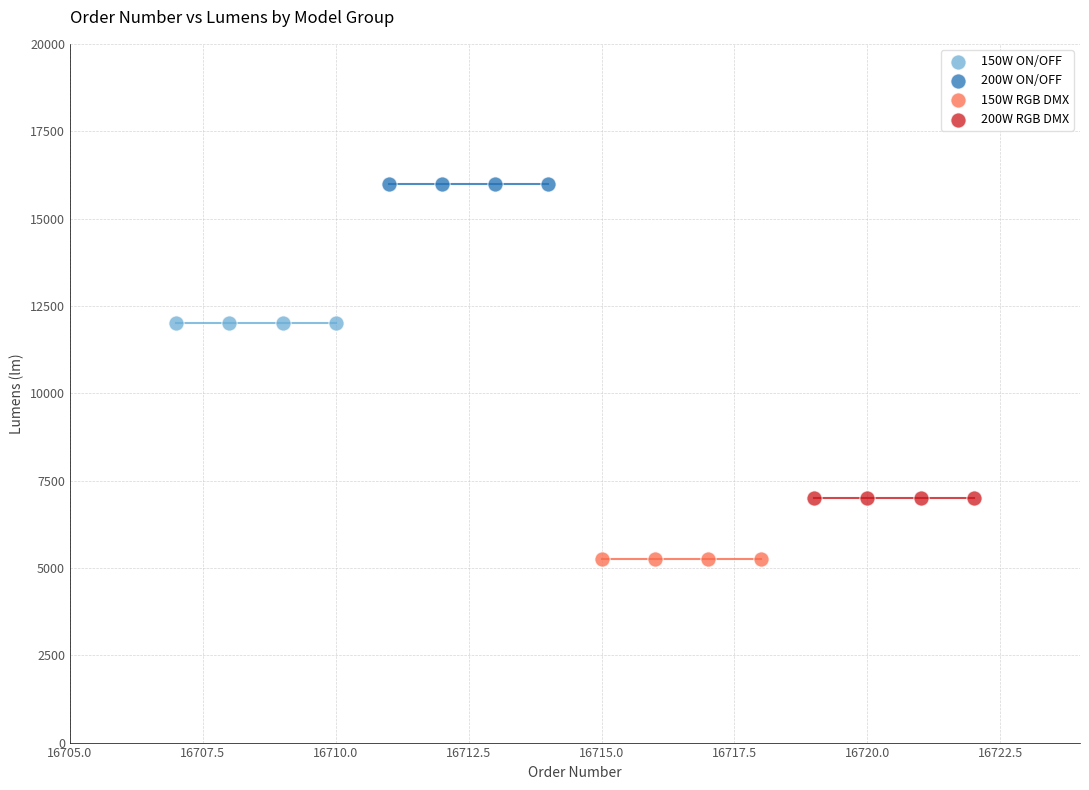

Which series reaches the maximum Y coordinate?

200W ON/OFF